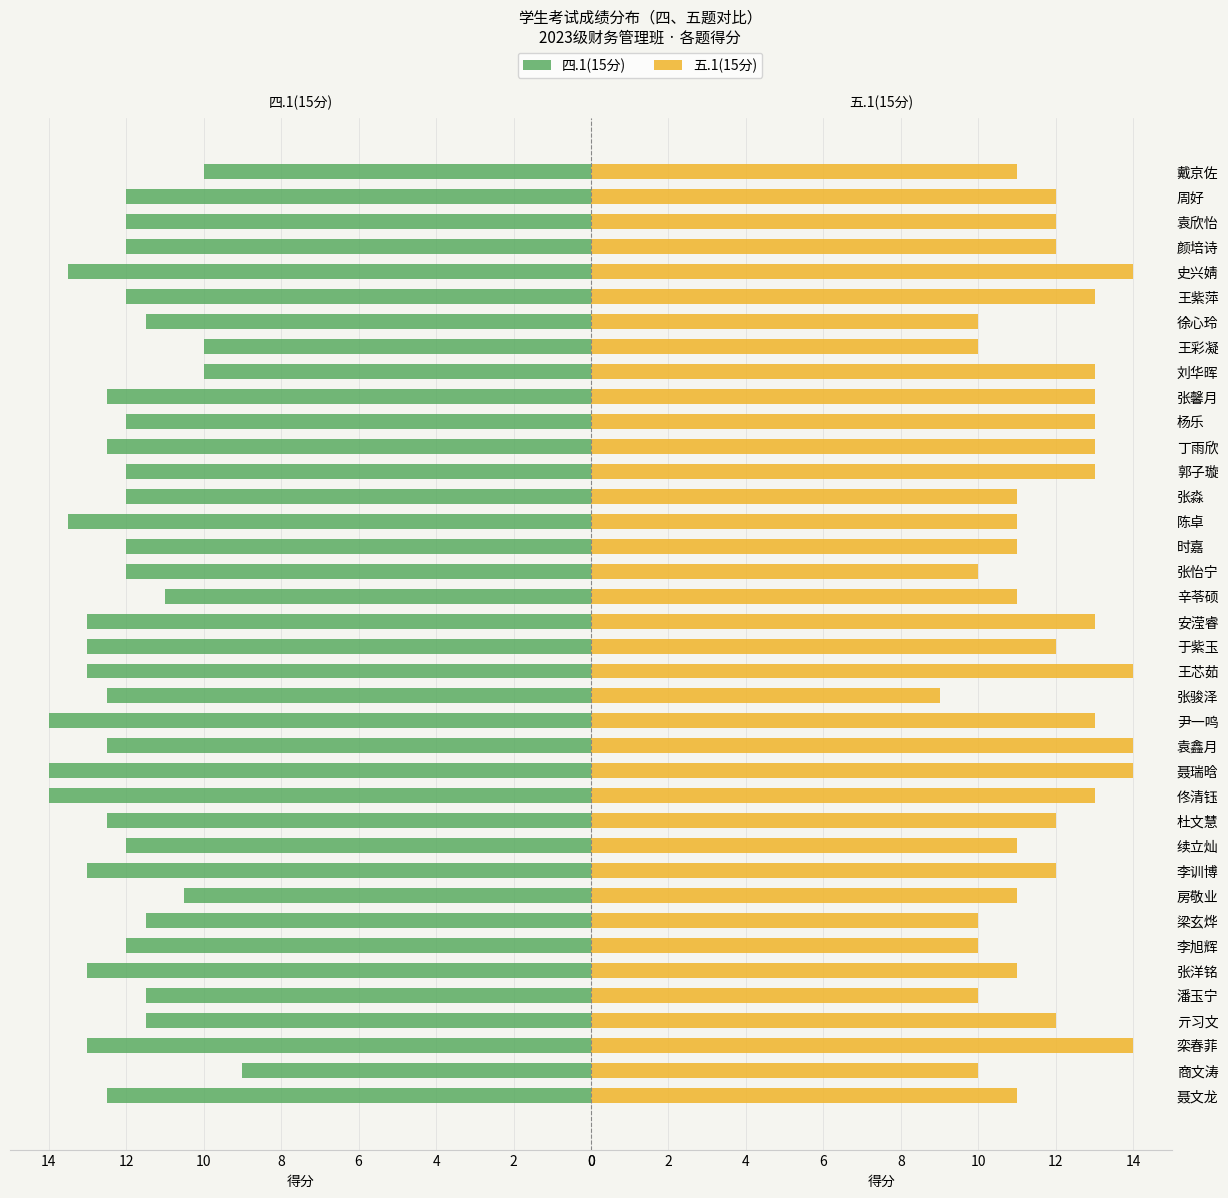

Is the value of 四.1(15分) at 袁欣怡 greater than the value of 五.1(15分) at 栾春菲?

No